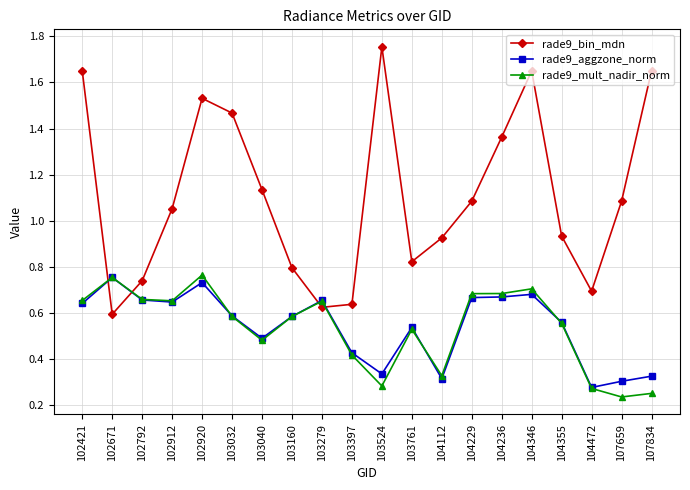

True or false: rade9_bin_mdn has a value of 2.4 at 103032.

False